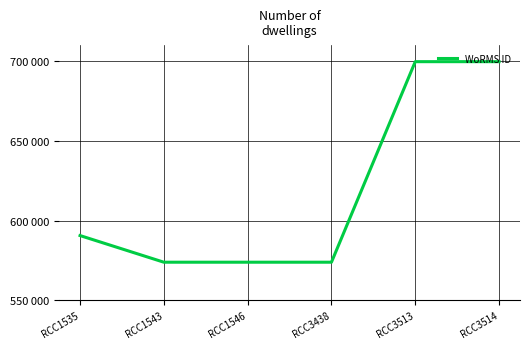

Does the chart have visible grid lines?

Yes